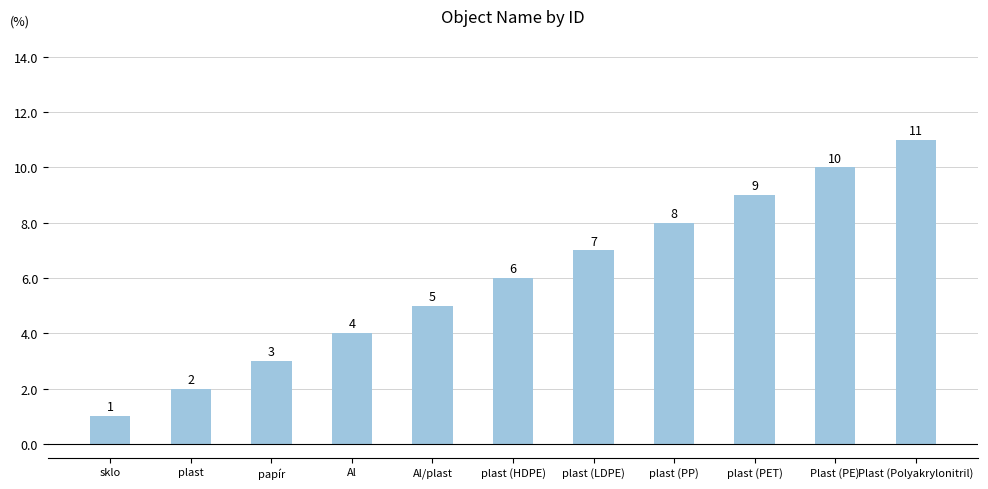

Rank the categories by value from highest to lowest.

Plast (Polyakrylonitril), Plast (PE), plast (PET), plast (PP), plast (LDPE), plast (HDPE), Al/plast, Al, papír, plast, sklo